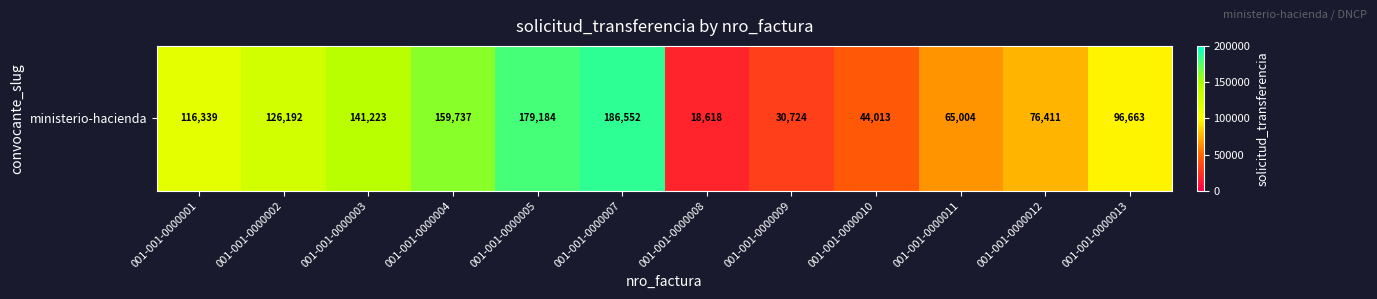

Which has a higher value, 001-001-0000001 or 001-001-0000002?

001-001-0000002